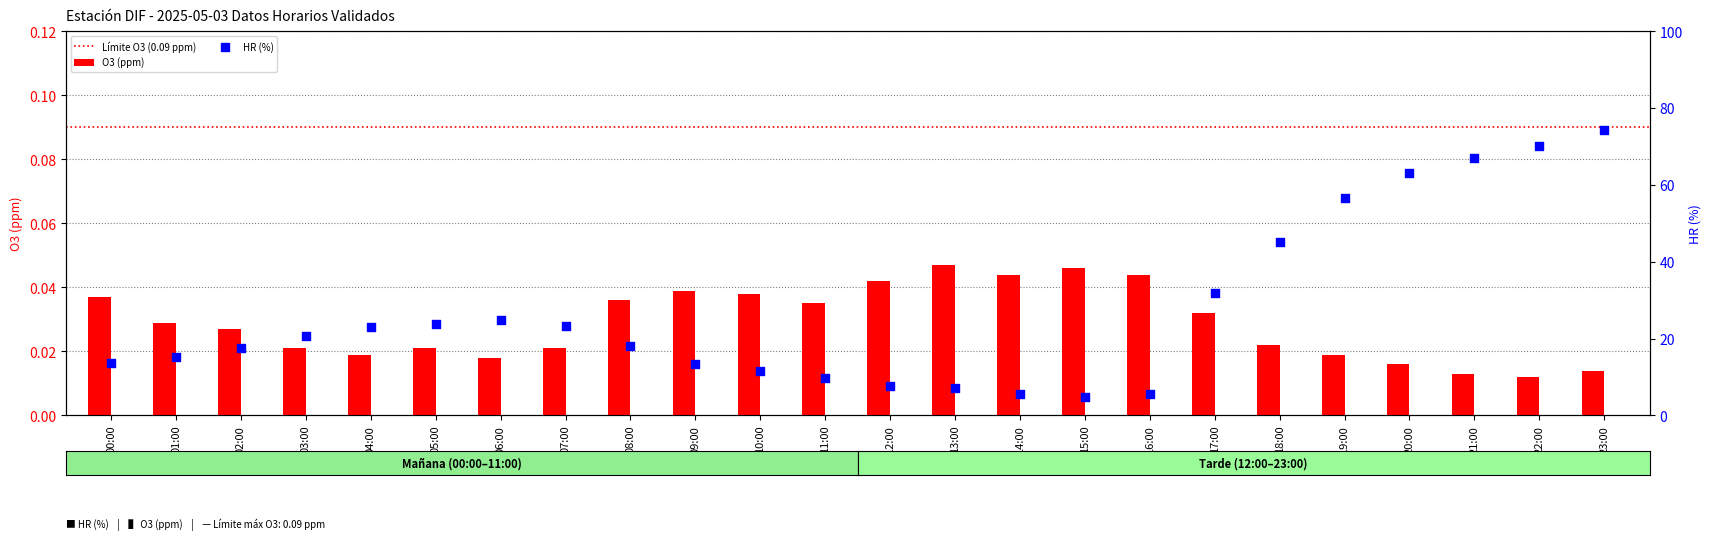

Which series reaches the maximum Y coordinate?

HR (%)